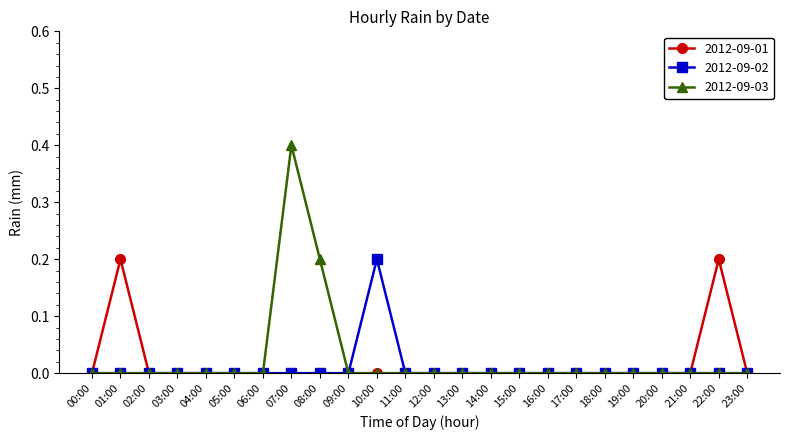

Count the number of data series in this chart.

3